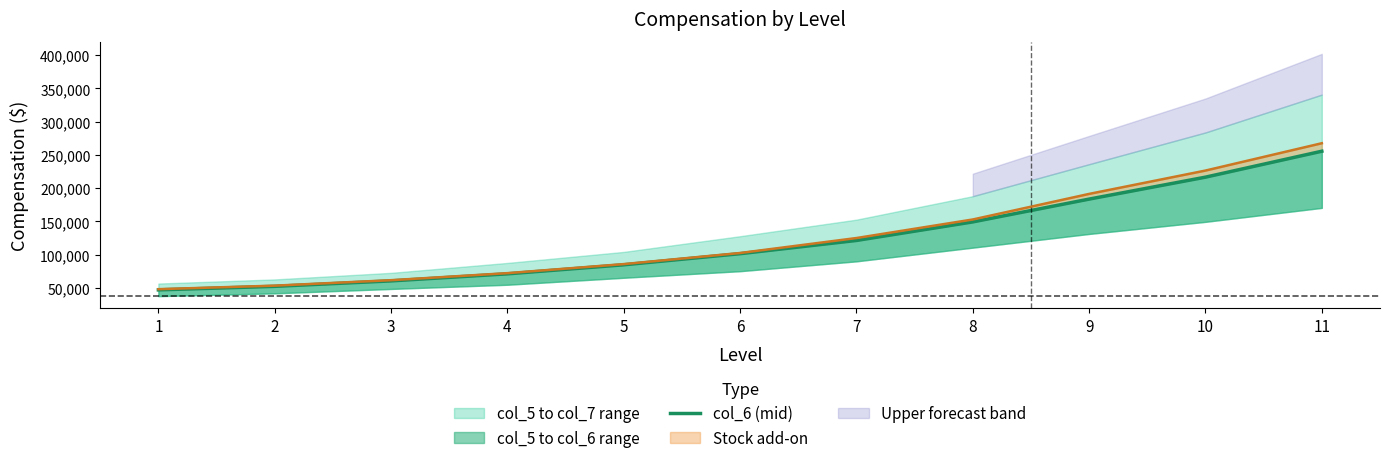

Where does the data first go above 101400?

7